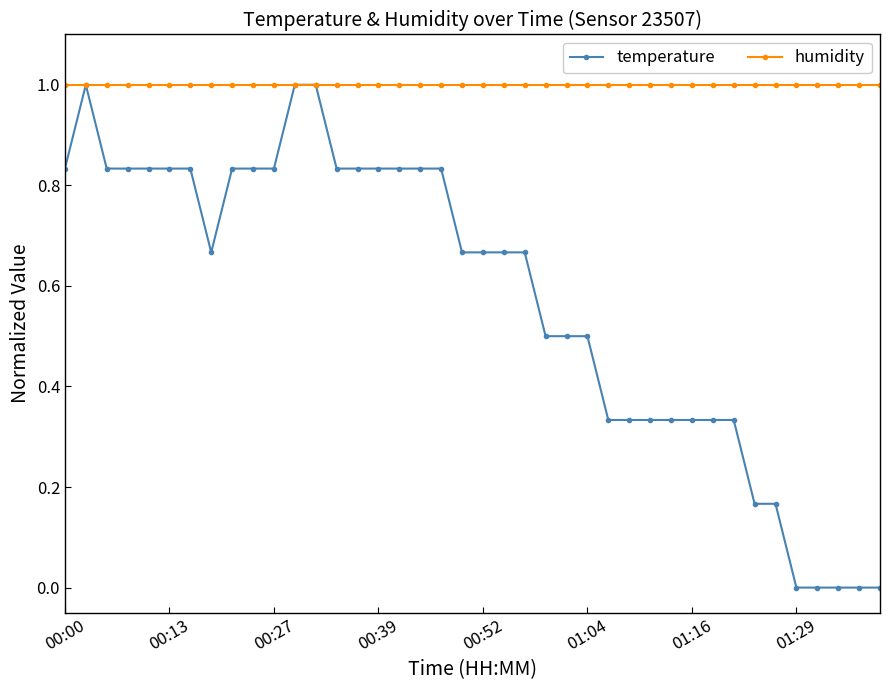

What is the difference between the second highest and second lowest values in the temperature series?

1.0